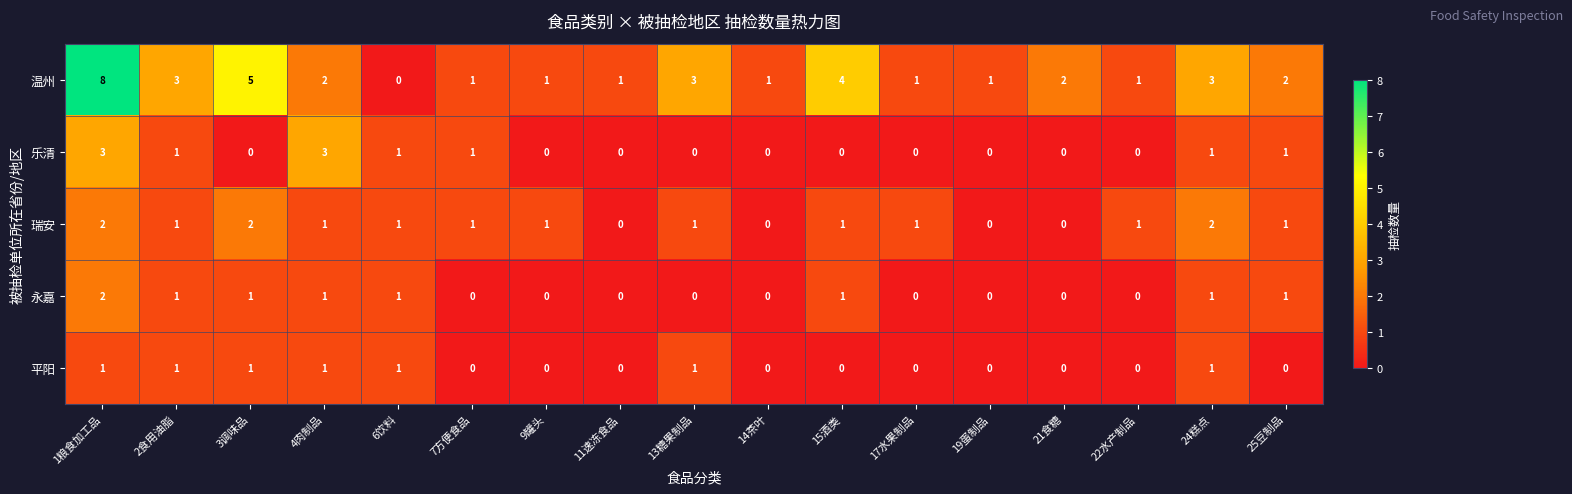

How many positive values does the 乐清 series have?

7